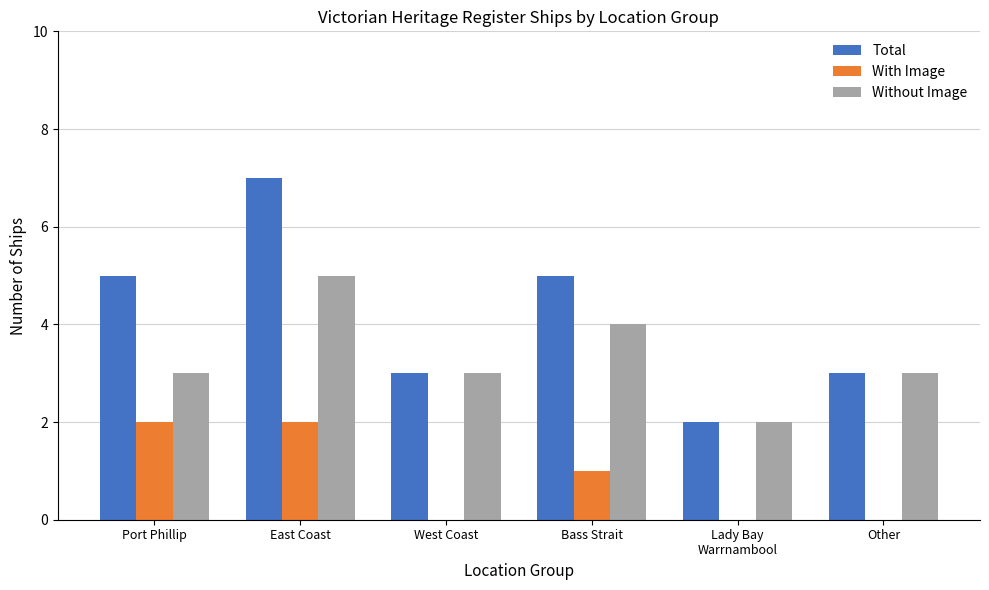

The Total series shows 3 at East Coast. True or false?

False